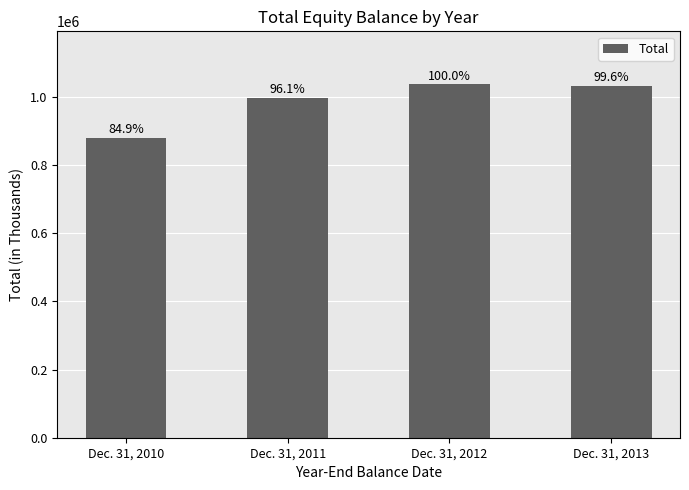

Is it true that the value at Dec. 31, 2010 is 880017?

True